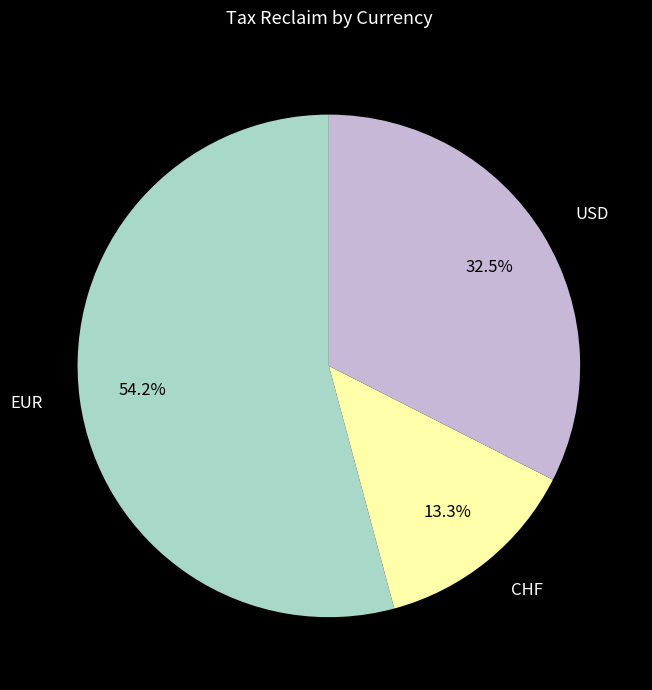

To the nearest percent, what is the difference between the largest and smallest slice percentages?

41%